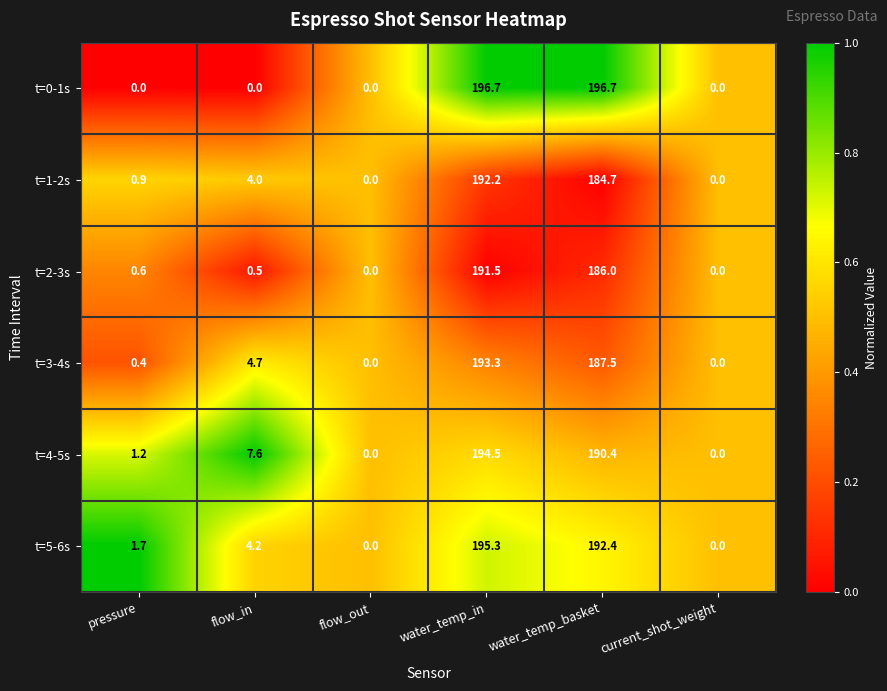

Which series has the largest range (max minus min)?

t=0-1s